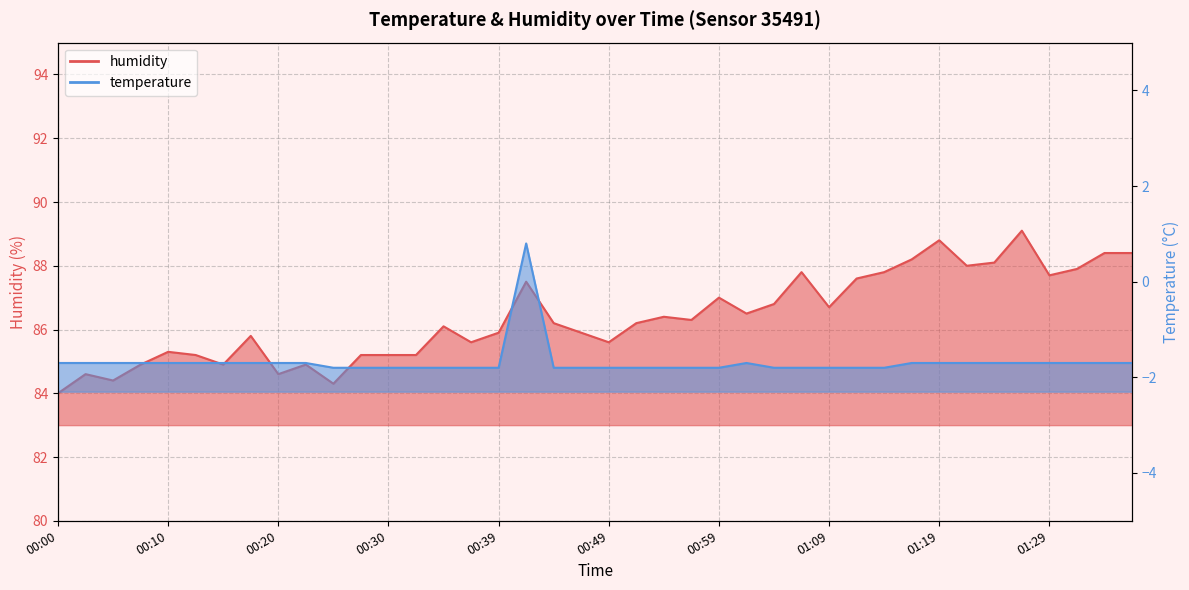

Rank the categories by humidity value from lowest to highest.

00:00, 00:25, 00:05, 00:03, 00:20, 00:08, 00:15, 00:22, 00:13, 00:27, 00:30, 00:32, 00:10, 00:37, 00:49, 00:18, 00:39, 00:47, 00:35, 00:44, 00:52, 00:56, 00:54, 01:01, 01:09, 01:04, 00:59, 00:42, 01:11, 01:29, 01:06, 01:14, 01:31, 01:21, 01:24, 01:16, 01:34, 01:36, 01:19, 01:26